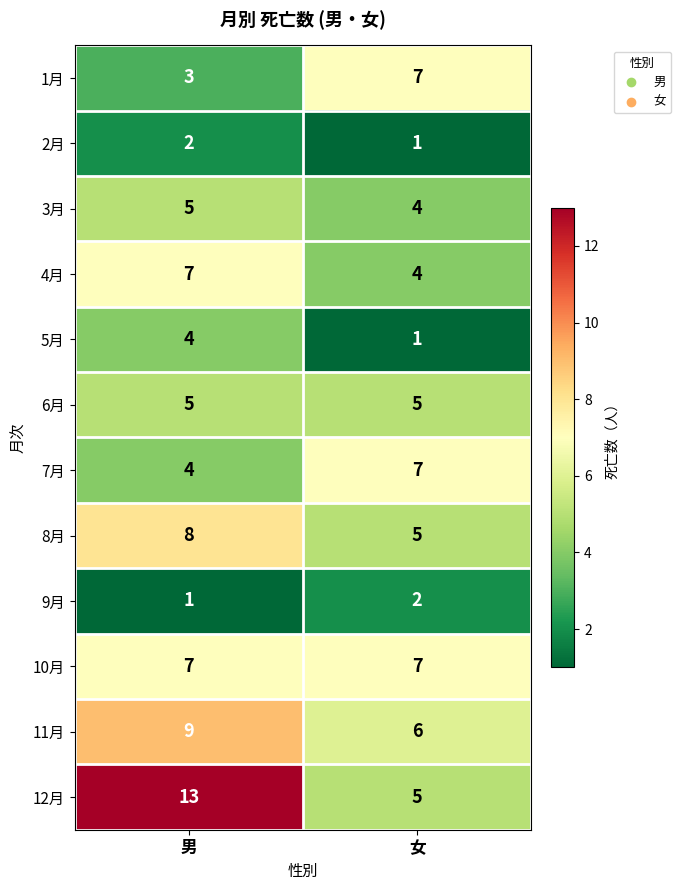

Reading left to right, transcribe all the data shown in this chart.

1月: 男=3	女=7
2月: 男=2	女=1
3月: 男=5	女=4
4月: 男=7	女=4
5月: 男=4	女=1
6月: 男=5	女=5
7月: 男=4	女=7
8月: 男=8	女=5
9月: 男=1	女=2
10月: 男=7	女=7
11月: 男=9	女=6
12月: 男=13	女=5